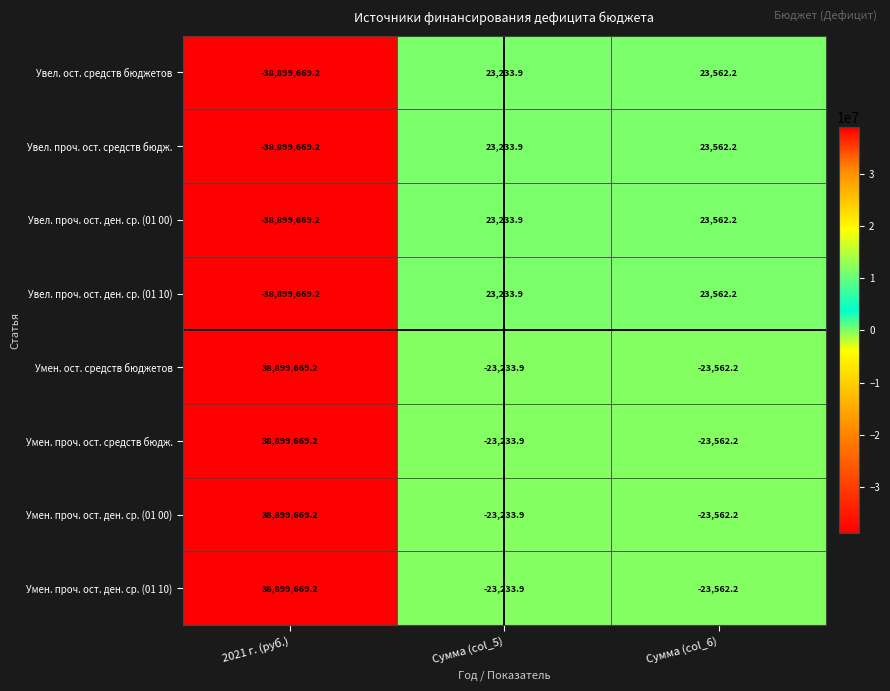

How many series are shown in this chart?

8